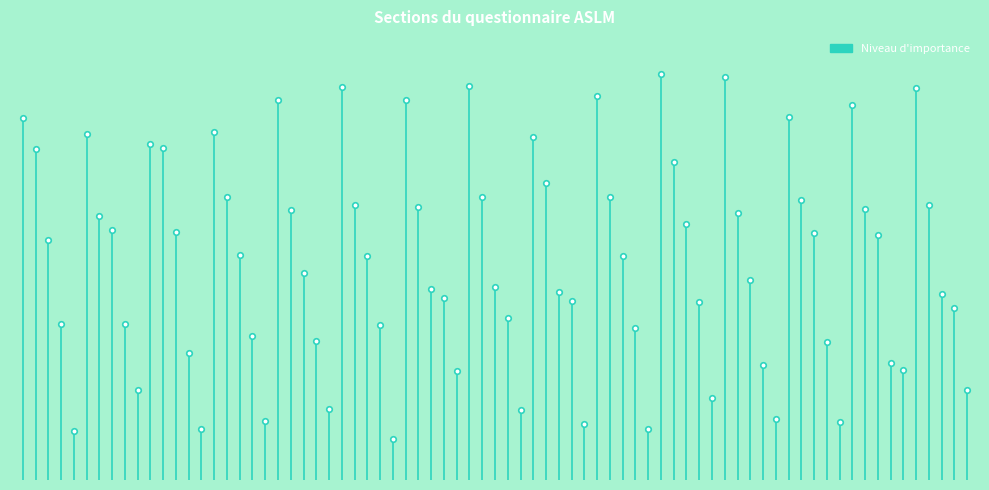

How many lines are shown in the chart?

1